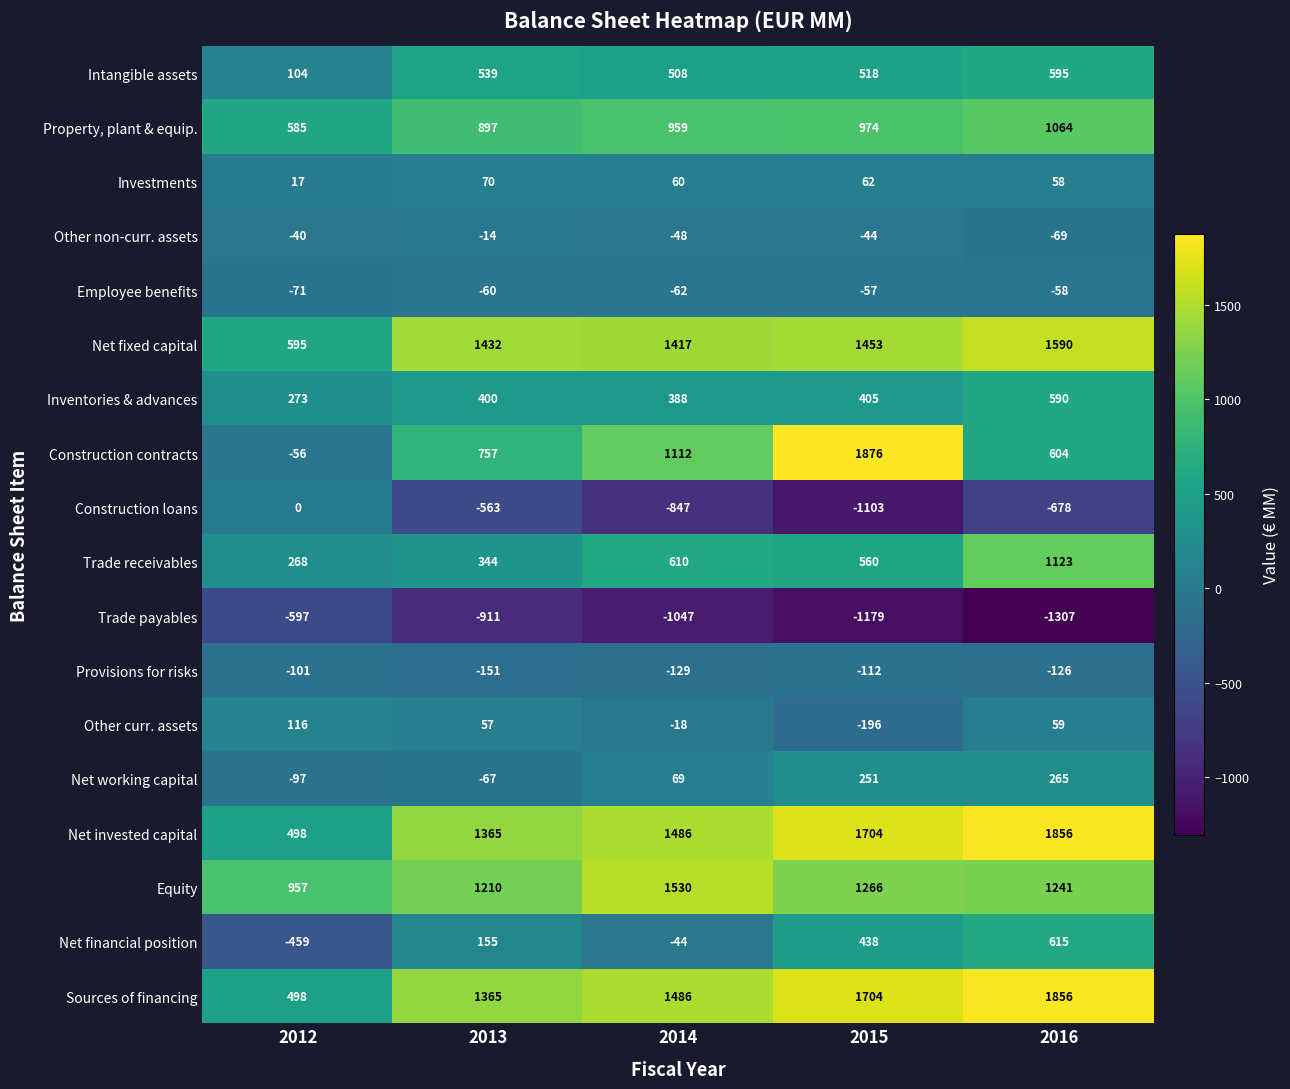

What is the average value of the Intangible assets series?

453